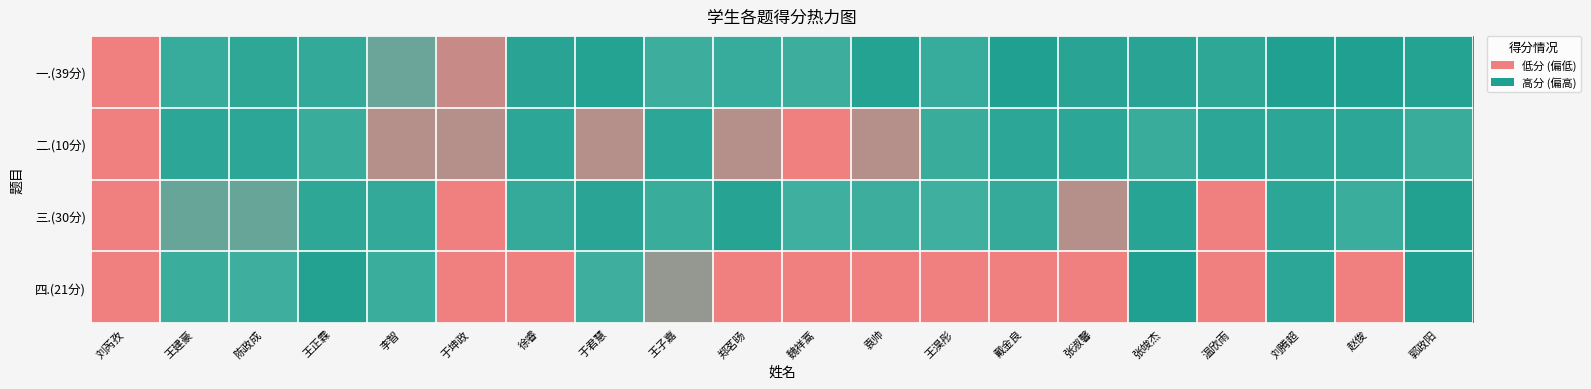

How many series are shown in this chart?

4